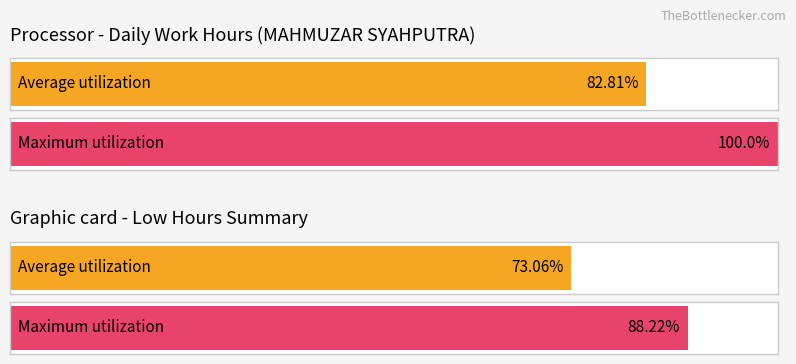

The value of Average utilization at 26 is -6.0. True or false?

False